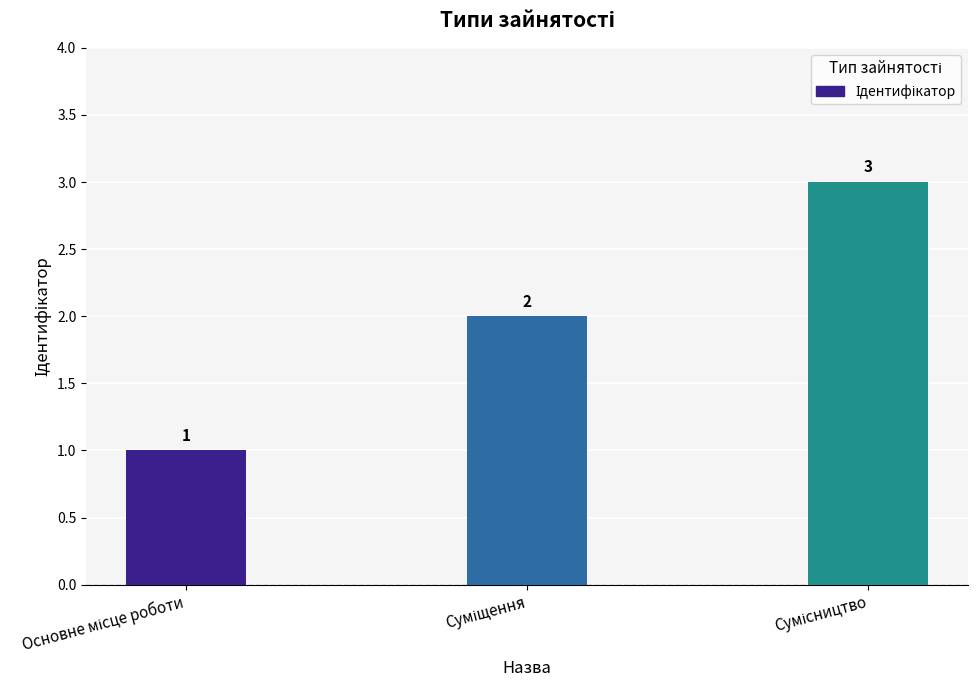

What is the value of the 3rd bar from the left?

3